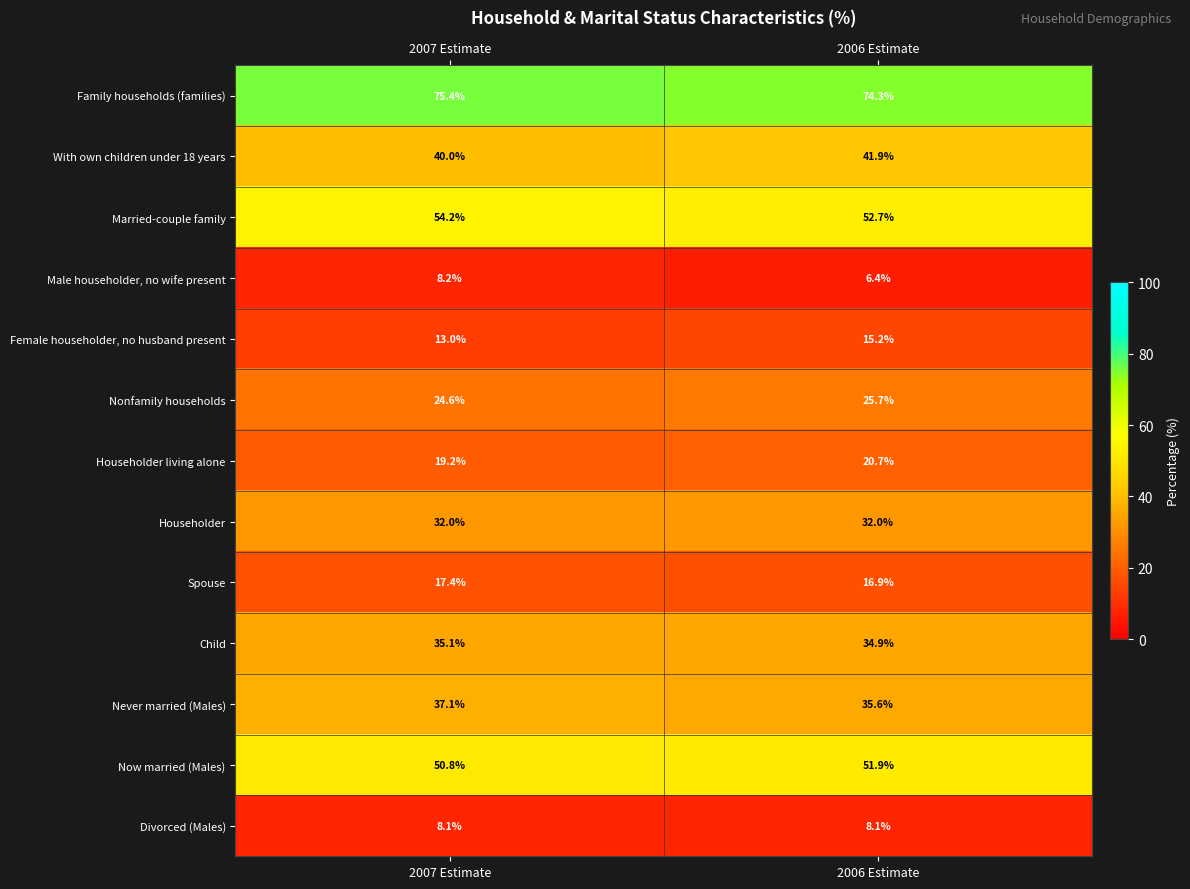

At how many categories does at least one series exceed 37?

2